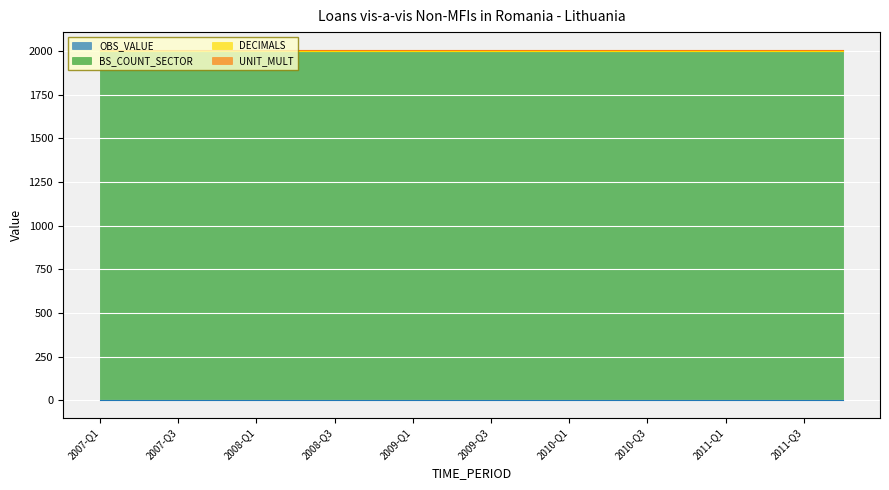

Which category has the lowest value across all series?

2007-Q1